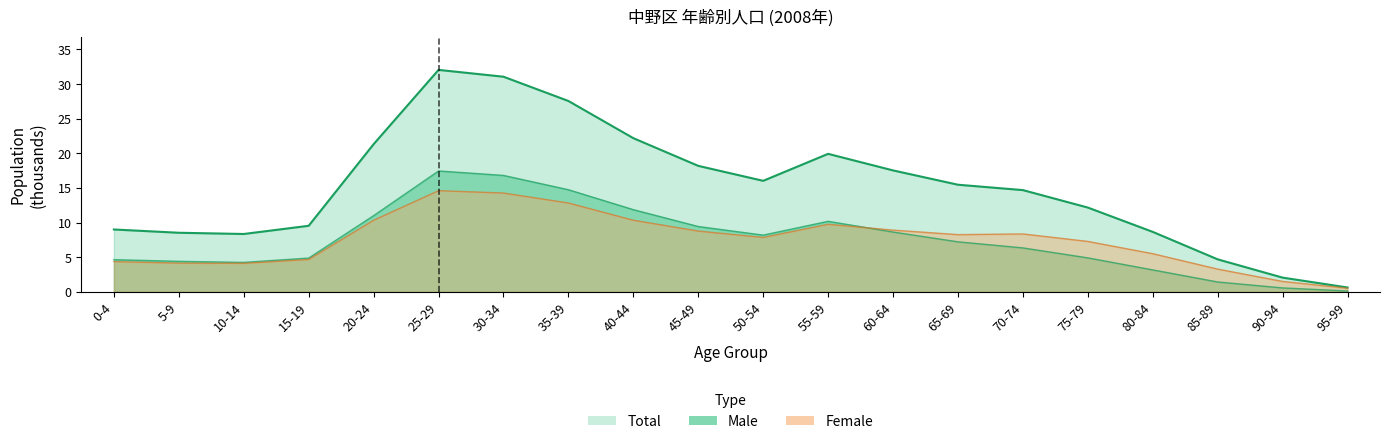

True or false: male and total cross at least once.

False